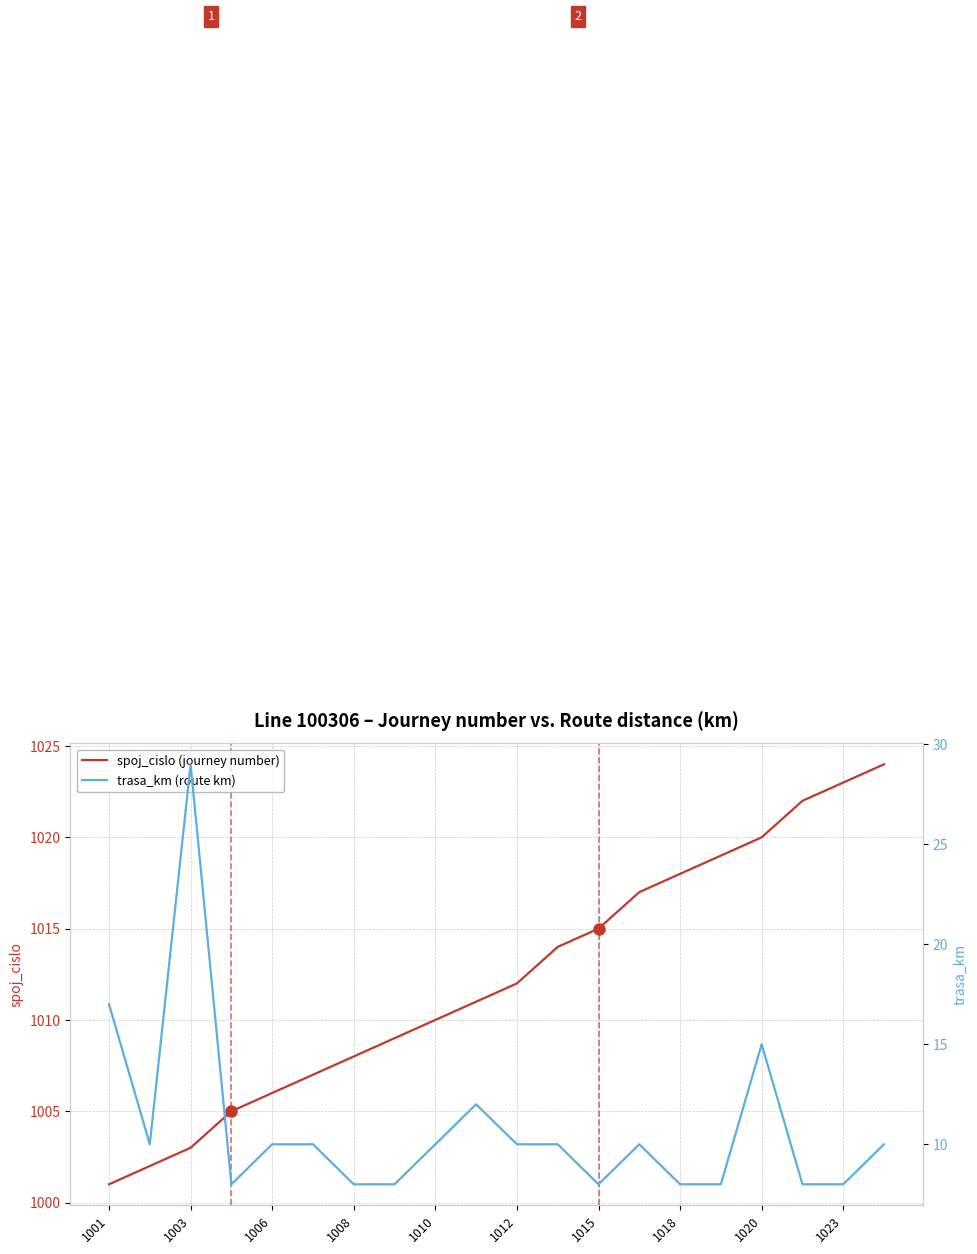

What is the minimum value for spoj_cislo (journey number)?

1001